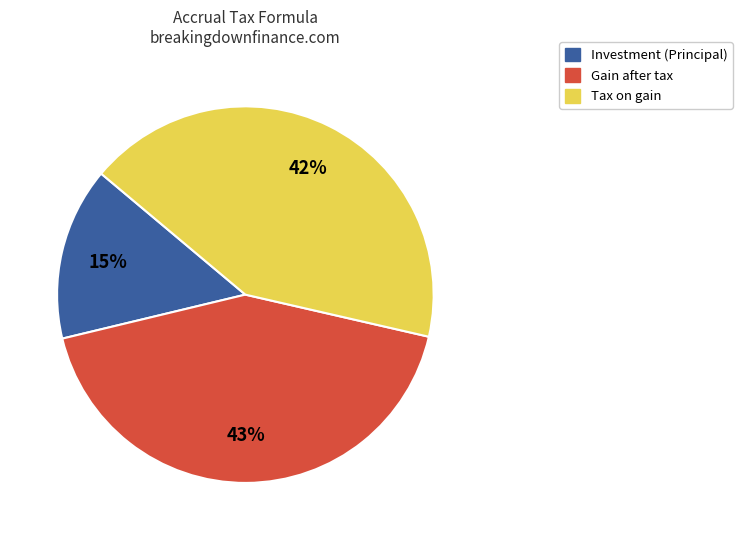

To the nearest percent, what is the average slice percentage?

33%